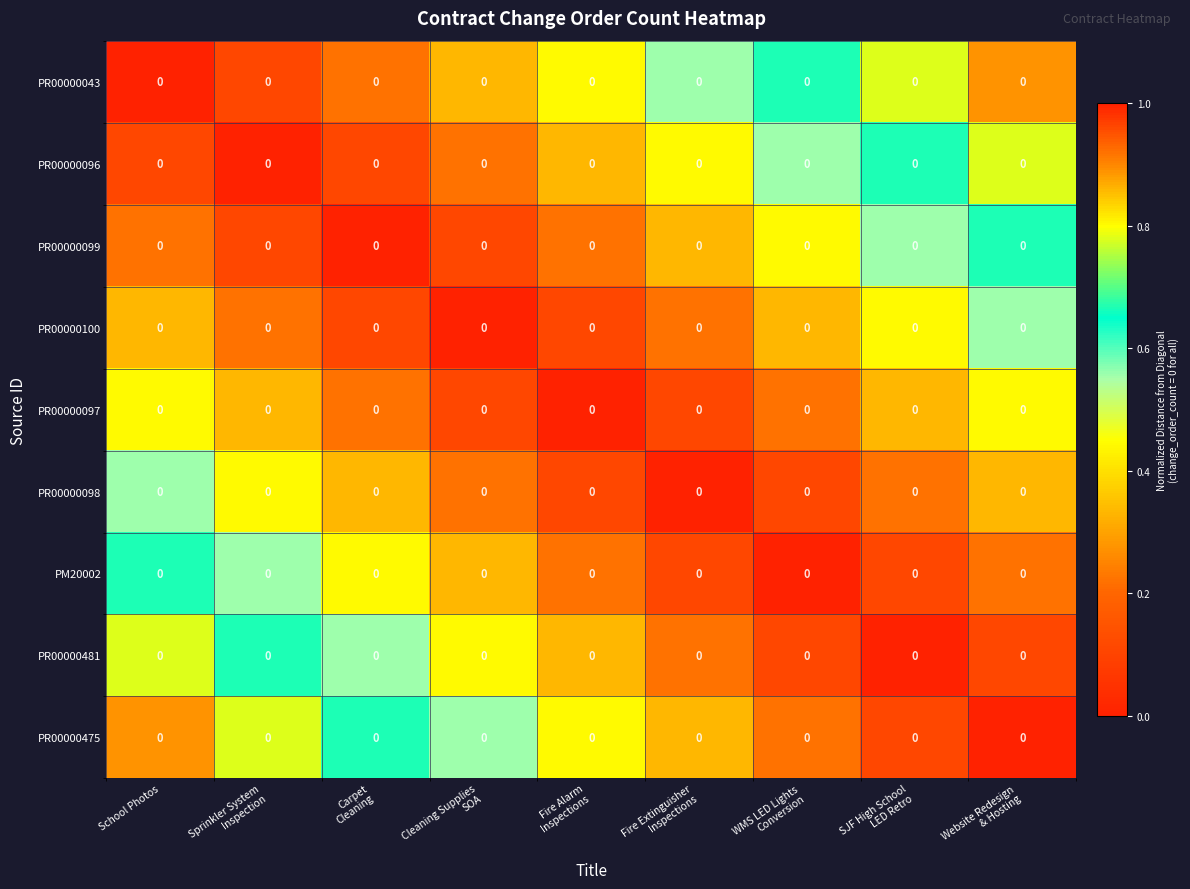

Reading left to right, transcribe all the data shown in this chart.

PR00000043: School Photos=0.0	Sprinkler System
Inspection=0.0	Carpet
Cleaning=0.0	Cleaning Supplies
SOA=0.0	Fire Alarm
Inspections=0.0	Fire Extinguisher
Inspections=0.0	WMS LED Lights
Conversion=0.0	SJF High School
LED Retro=0.0	Website Redesign
& Hosting=0.0
PR00000096: School Photos=0.0	Sprinkler System
Inspection=0.0	Carpet
Cleaning=0.0	Cleaning Supplies
SOA=0.0	Fire Alarm
Inspections=0.0	Fire Extinguisher
Inspections=0.0	WMS LED Lights
Conversion=0.0	SJF High School
LED Retro=0.0	Website Redesign
& Hosting=0.0
PR00000099: School Photos=0.0	Sprinkler System
Inspection=0.0	Carpet
Cleaning=0.0	Cleaning Supplies
SOA=0.0	Fire Alarm
Inspections=0.0	Fire Extinguisher
Inspections=0.0	WMS LED Lights
Conversion=0.0	SJF High School
LED Retro=0.0	Website Redesign
& Hosting=0.0
PR00000100: School Photos=0.0	Sprinkler System
Inspection=0.0	Carpet
Cleaning=0.0	Cleaning Supplies
SOA=0.0	Fire Alarm
Inspections=0.0	Fire Extinguisher
Inspections=0.0	WMS LED Lights
Conversion=0.0	SJF High School
LED Retro=0.0	Website Redesign
& Hosting=0.0
PR00000097: School Photos=0.0	Sprinkler System
Inspection=0.0	Carpet
Cleaning=0.0	Cleaning Supplies
SOA=0.0	Fire Alarm
Inspections=0.0	Fire Extinguisher
Inspections=0.0	WMS LED Lights
Conversion=0.0	SJF High School
LED Retro=0.0	Website Redesign
& Hosting=0.0
PR00000098: School Photos=0.0	Sprinkler System
Inspection=0.0	Carpet
Cleaning=0.0	Cleaning Supplies
SOA=0.0	Fire Alarm
Inspections=0.0	Fire Extinguisher
Inspections=0.0	WMS LED Lights
Conversion=0.0	SJF High School
LED Retro=0.0	Website Redesign
& Hosting=0.0
PM20002: School Photos=0.0	Sprinkler System
Inspection=0.0	Carpet
Cleaning=0.0	Cleaning Supplies
SOA=0.0	Fire Alarm
Inspections=0.0	Fire Extinguisher
Inspections=0.0	WMS LED Lights
Conversion=0.0	SJF High School
LED Retro=0.0	Website Redesign
& Hosting=0.0
PR00000481: School Photos=0.0	Sprinkler System
Inspection=0.0	Carpet
Cleaning=0.0	Cleaning Supplies
SOA=0.0	Fire Alarm
Inspections=0.0	Fire Extinguisher
Inspections=0.0	WMS LED Lights
Conversion=0.0	SJF High School
LED Retro=0.0	Website Redesign
& Hosting=0.0
PR00000475: School Photos=0.0	Sprinkler System
Inspection=0.0	Carpet
Cleaning=0.0	Cleaning Supplies
SOA=0.0	Fire Alarm
Inspections=0.0	Fire Extinguisher
Inspections=0.0	WMS LED Lights
Conversion=0.0	SJF High School
LED Retro=0.0	Website Redesign
& Hosting=0.0